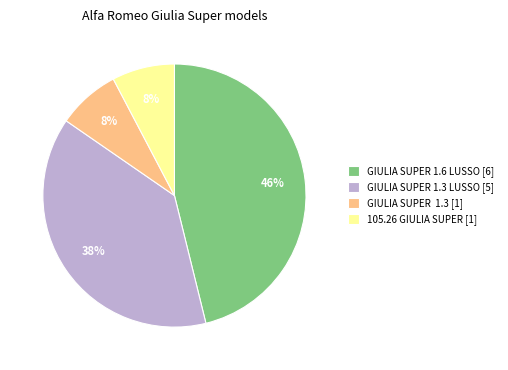

Which has a higher value, GIULIA SUPER 1.3 [1] or GIULIA SUPER 1.3 LUSSO [5]?

GIULIA SUPER 1.3 LUSSO [5]